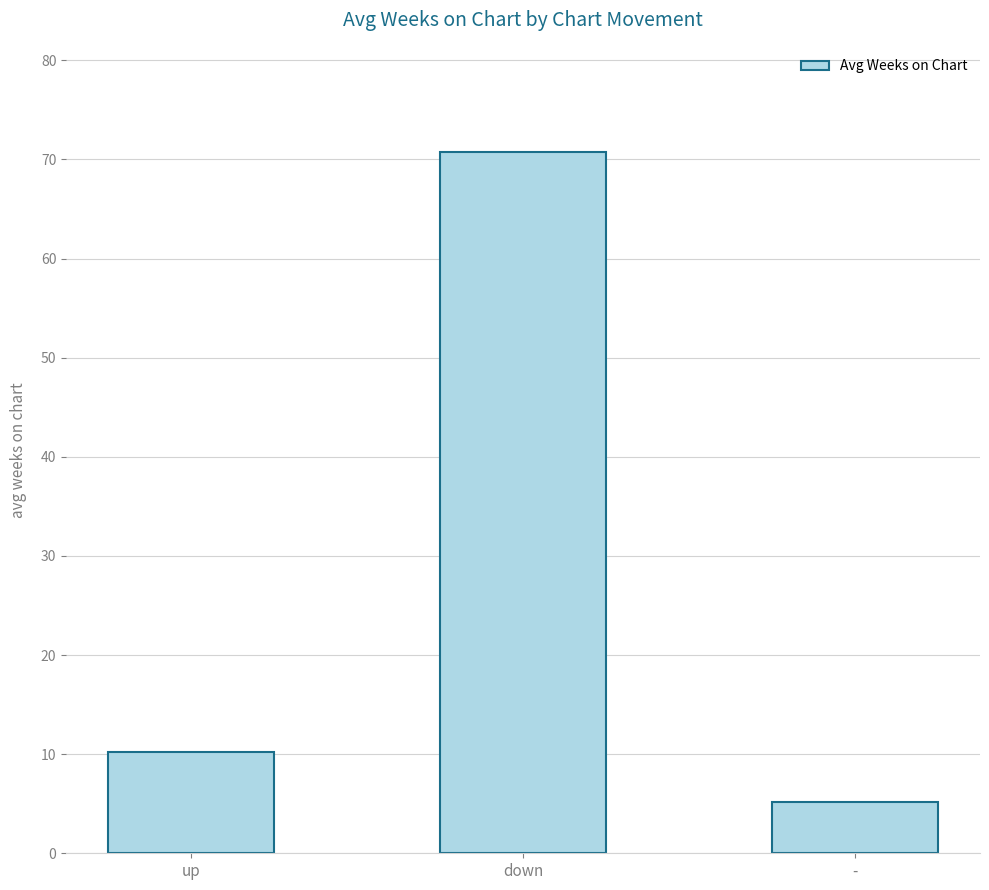

List the labels in order of value, largest first.

down, up, -